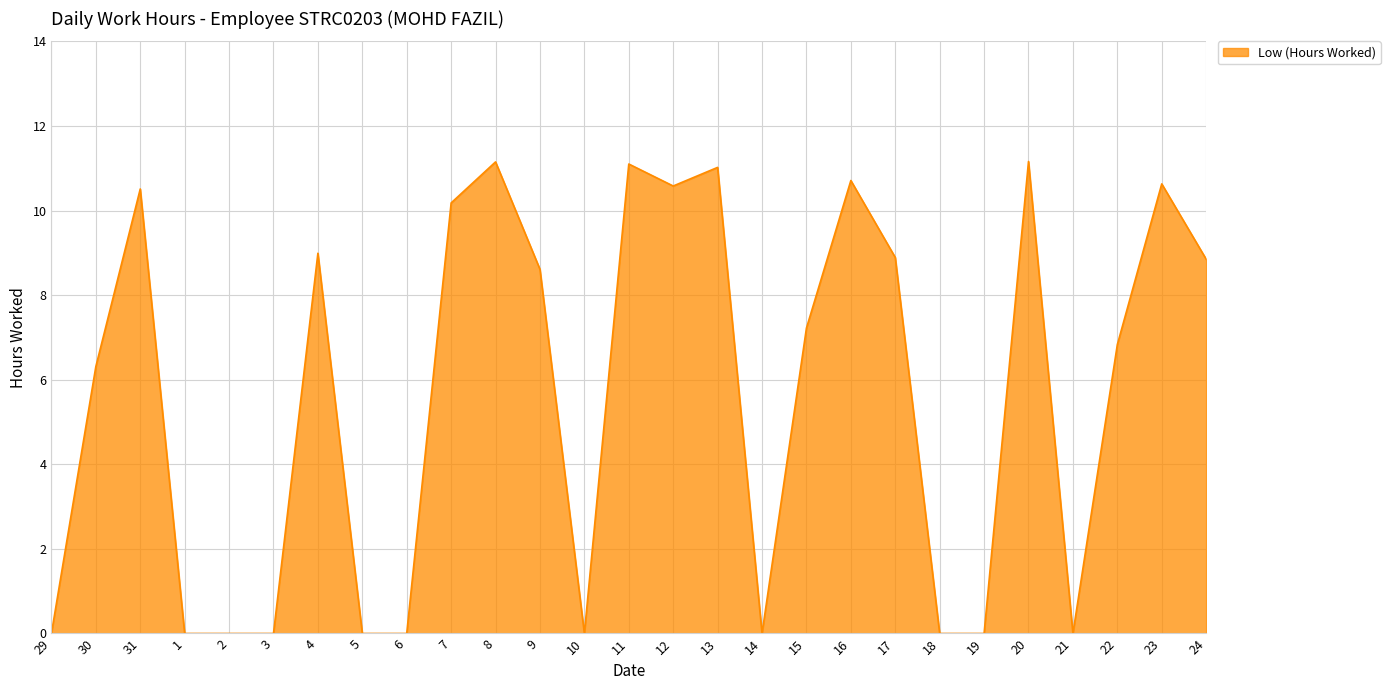

What is the maximum value shown in the chart?

11.2